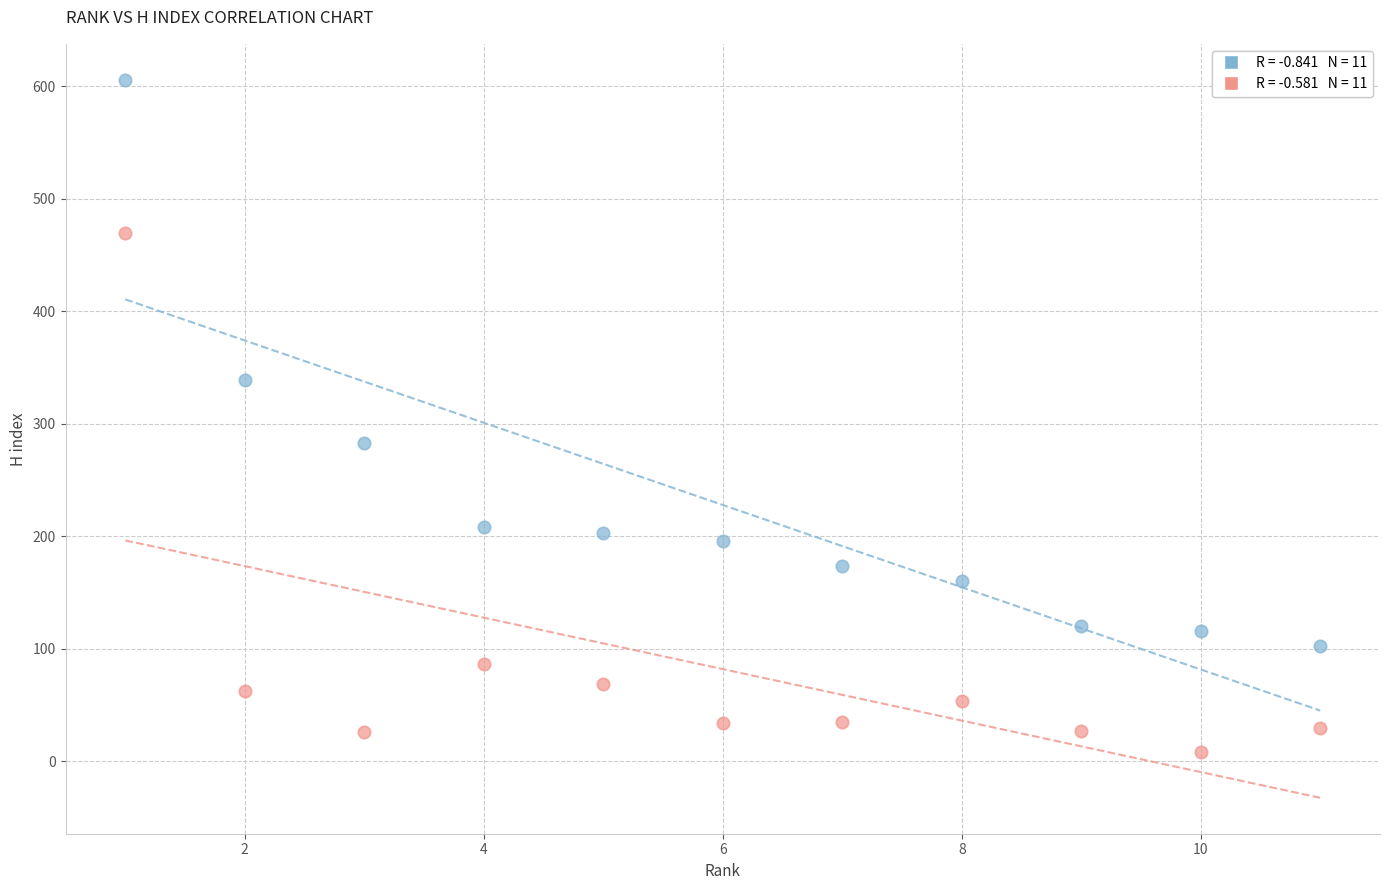

Across all series, what Y value is closest to 307?

283